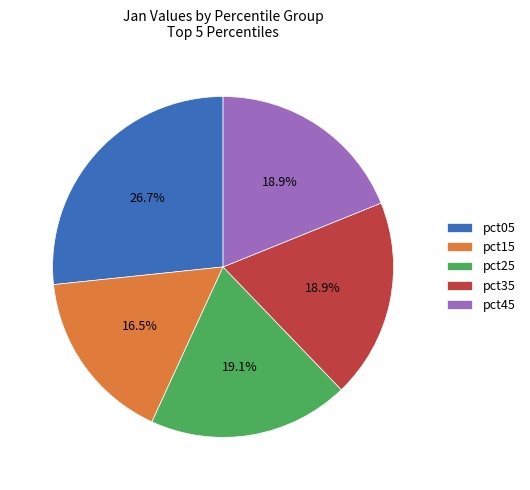

Is it true that pct05 is 13% of the pie?

False